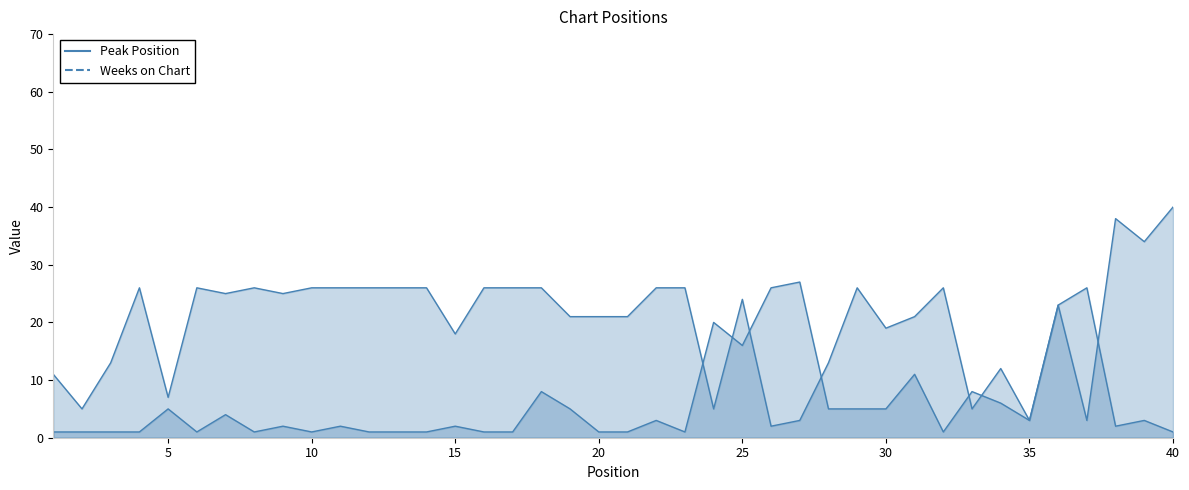

Rank the series by their average value, from highest to lowest.

Weeks on Chart, Peak Position